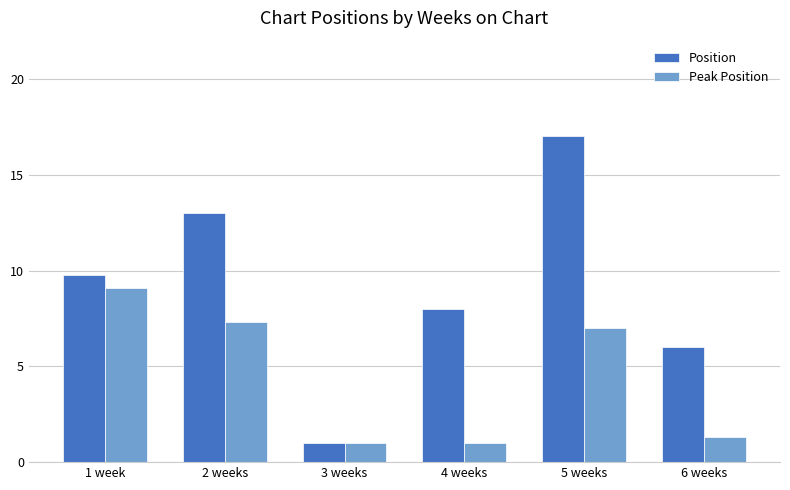

Where is Peak Position nearest to the value 5?

5 weeks